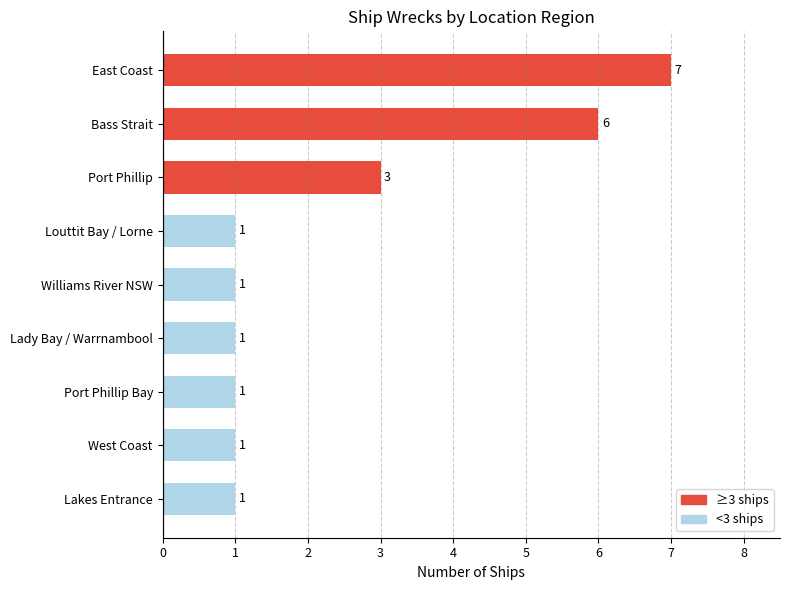

Reading bottom to top, list all the values displayed in this chart.

1	1	1	1	1	1	3	6	7